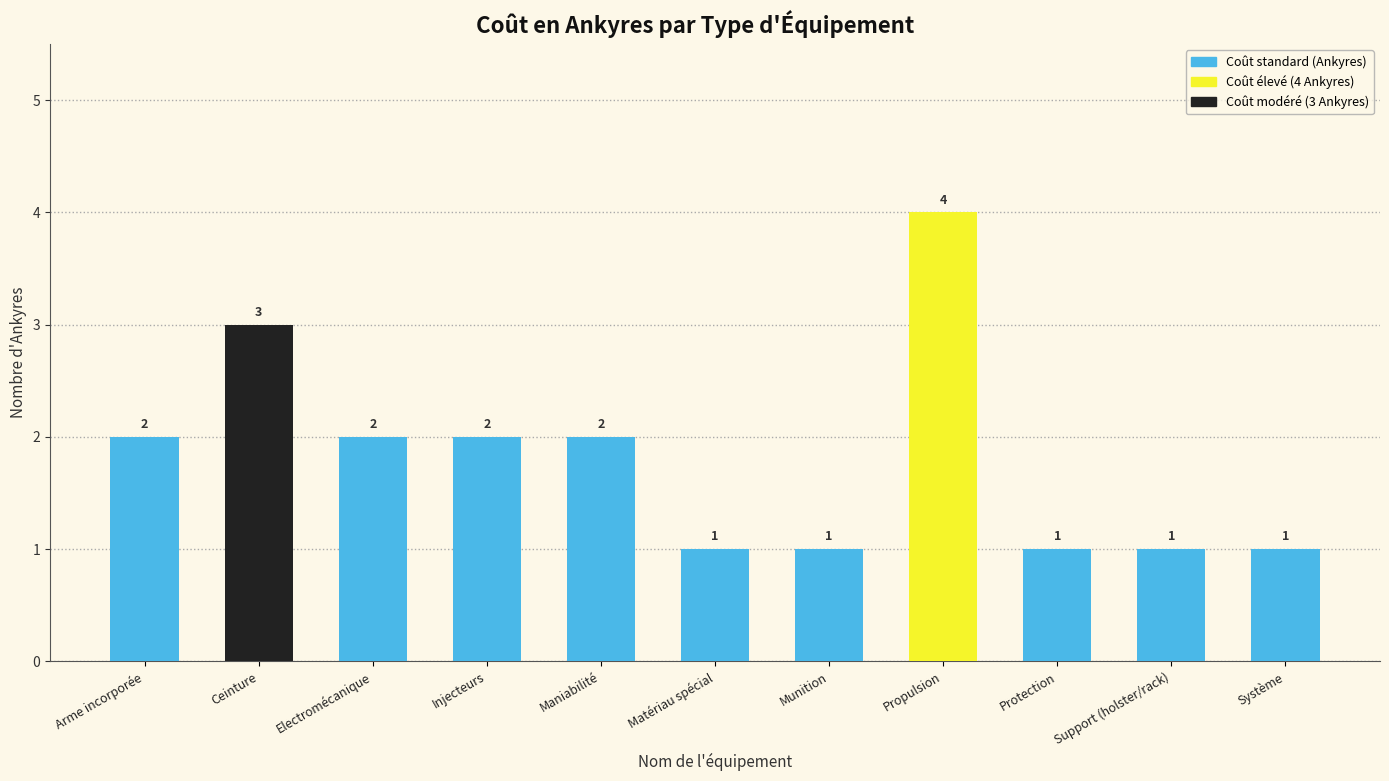

Count the values in the range 1 to 2.

9